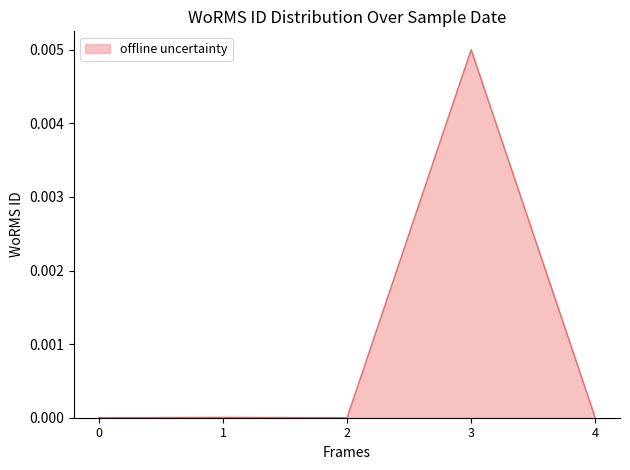

Count the number of data series in this chart.

1